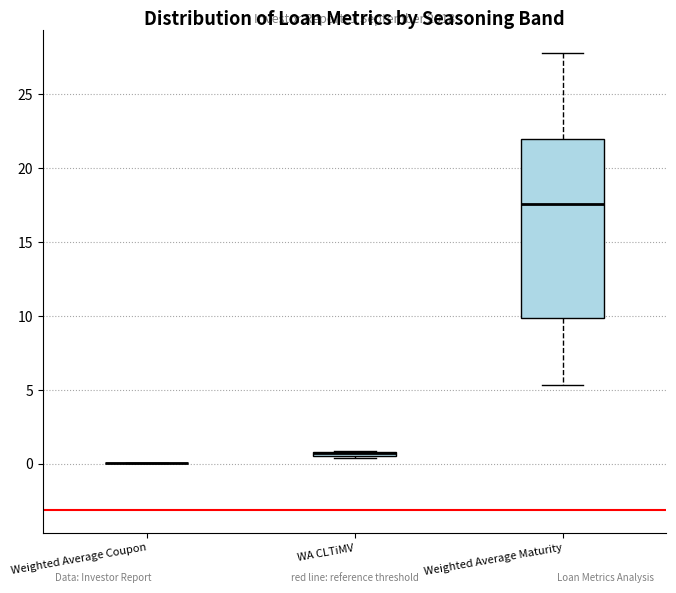

Which box is the tallest, from its lower edge to its upper edge?

Weighted Average Maturity